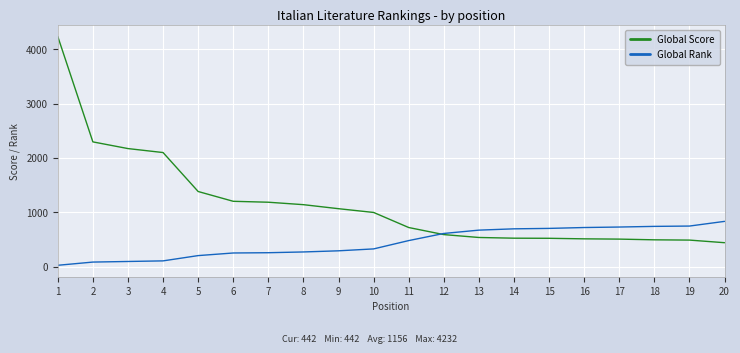

Is it true that Global Rank equals 234 at 15?

False